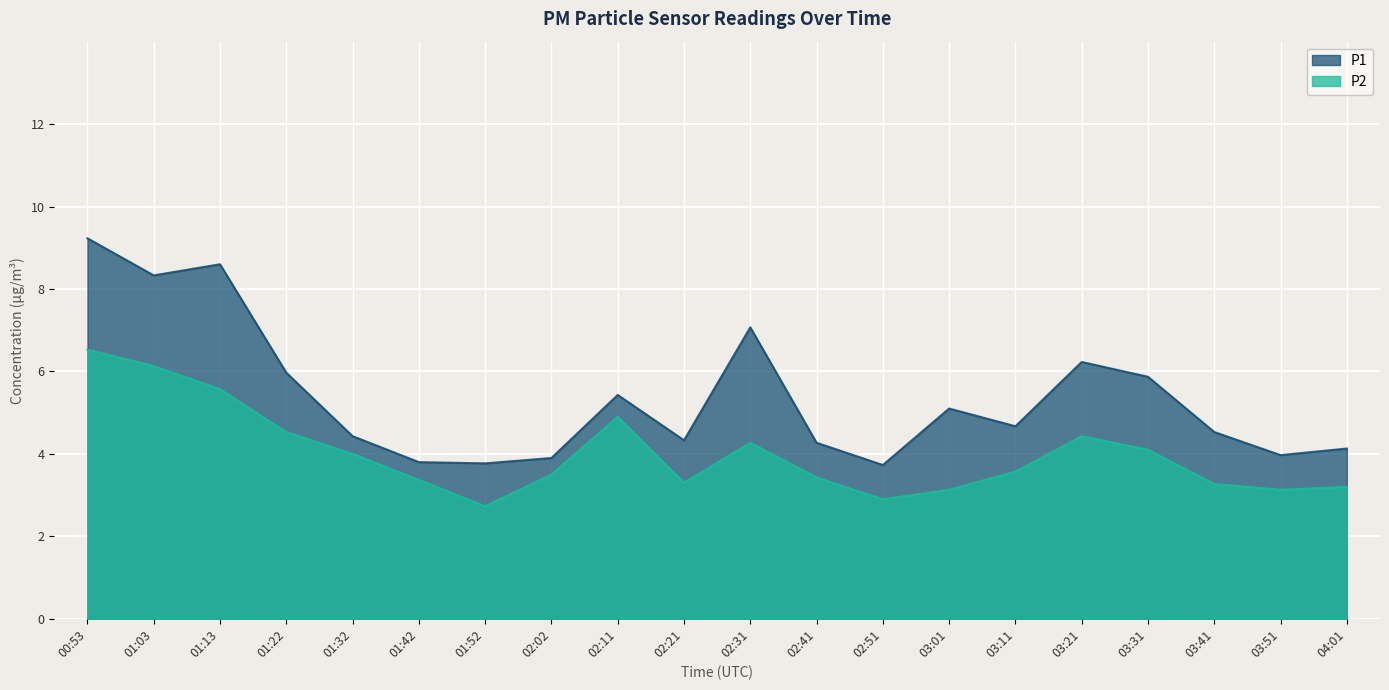

How many data points in P1 are above 4?

15